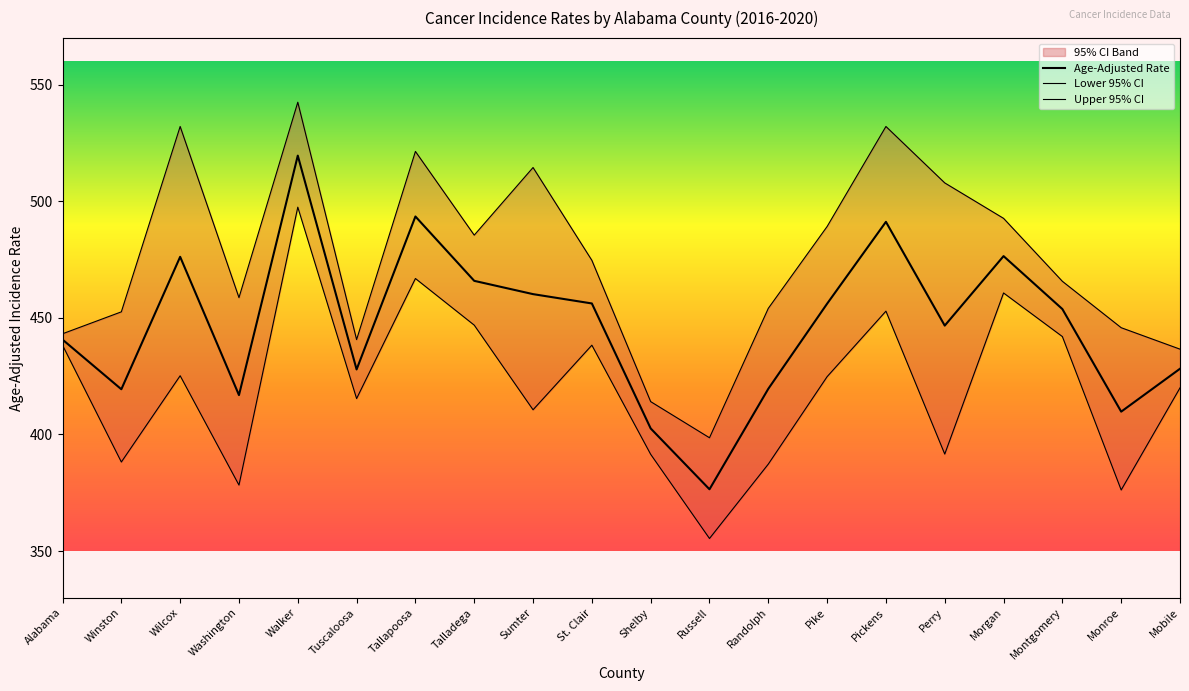

What is the label of the 3rd point from the right?

Montgomery